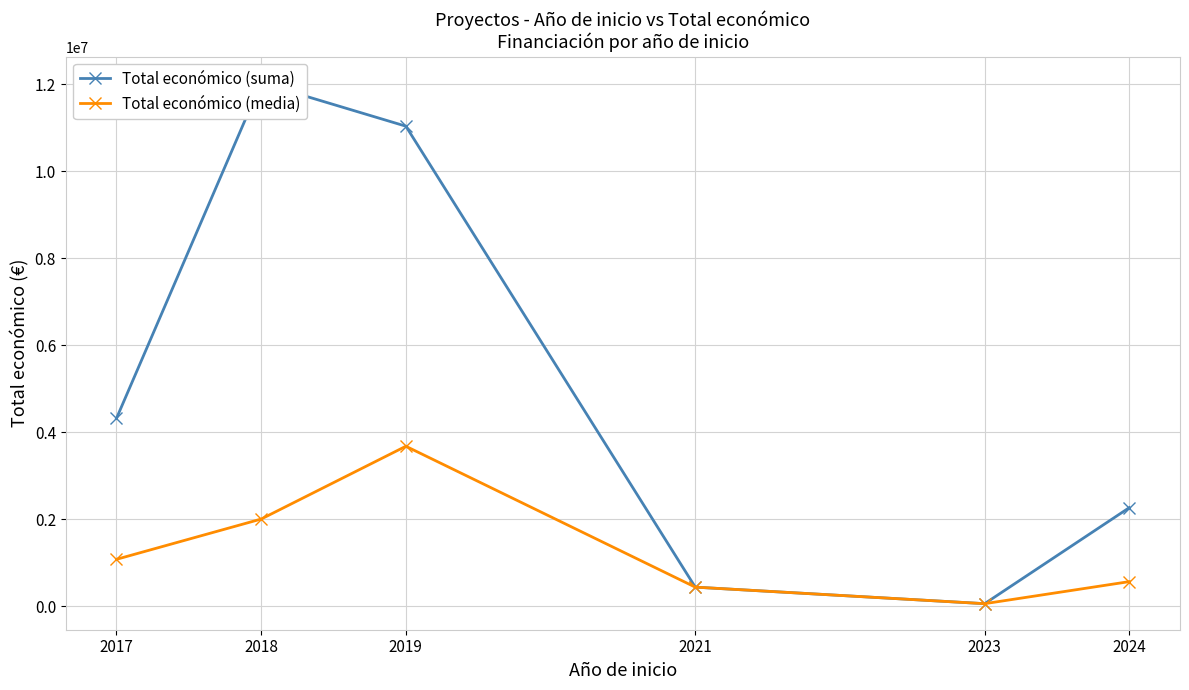

At which label is Total económico (suma) closest to 6045810?

2017